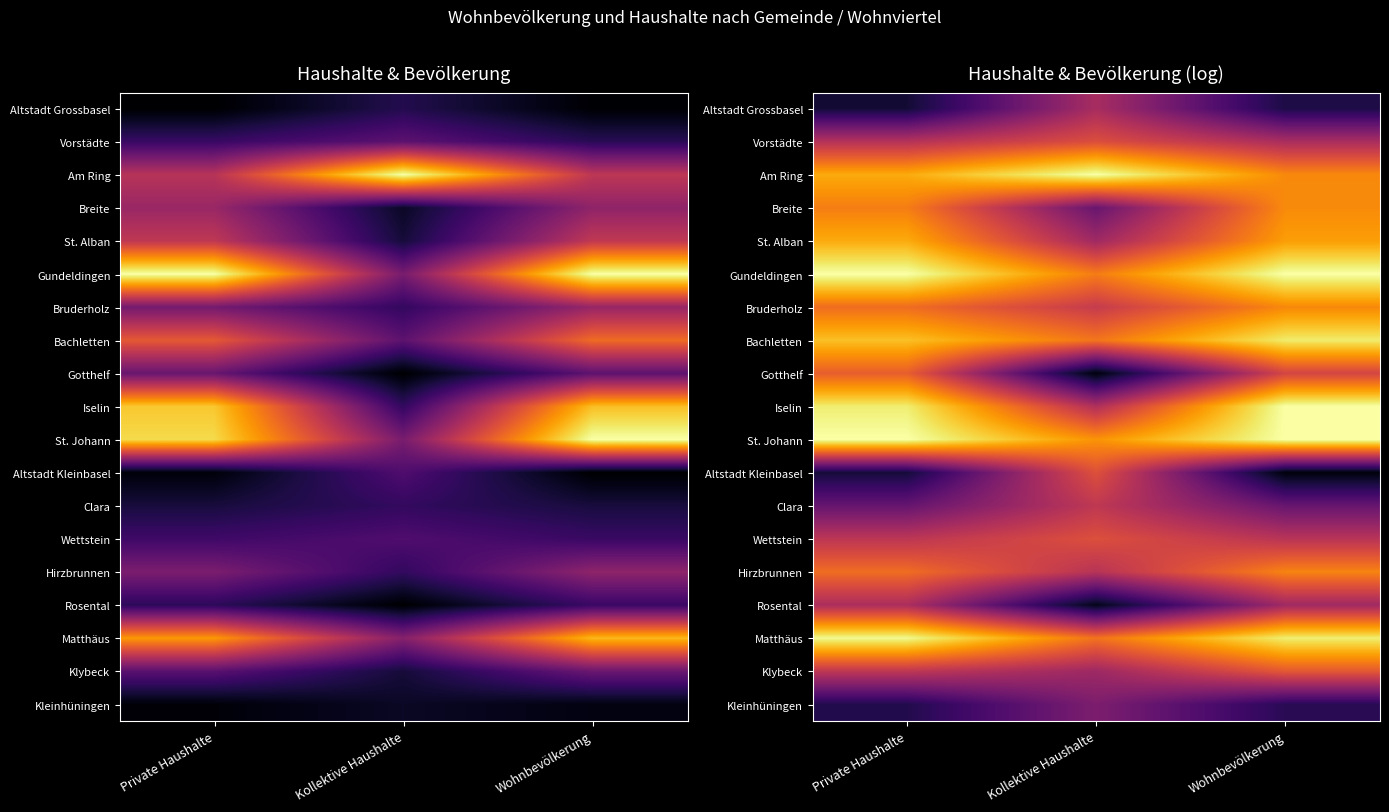

Which has a higher value, Kollektive Haushalte or Private Haushalte?

Kollektive Haushalte